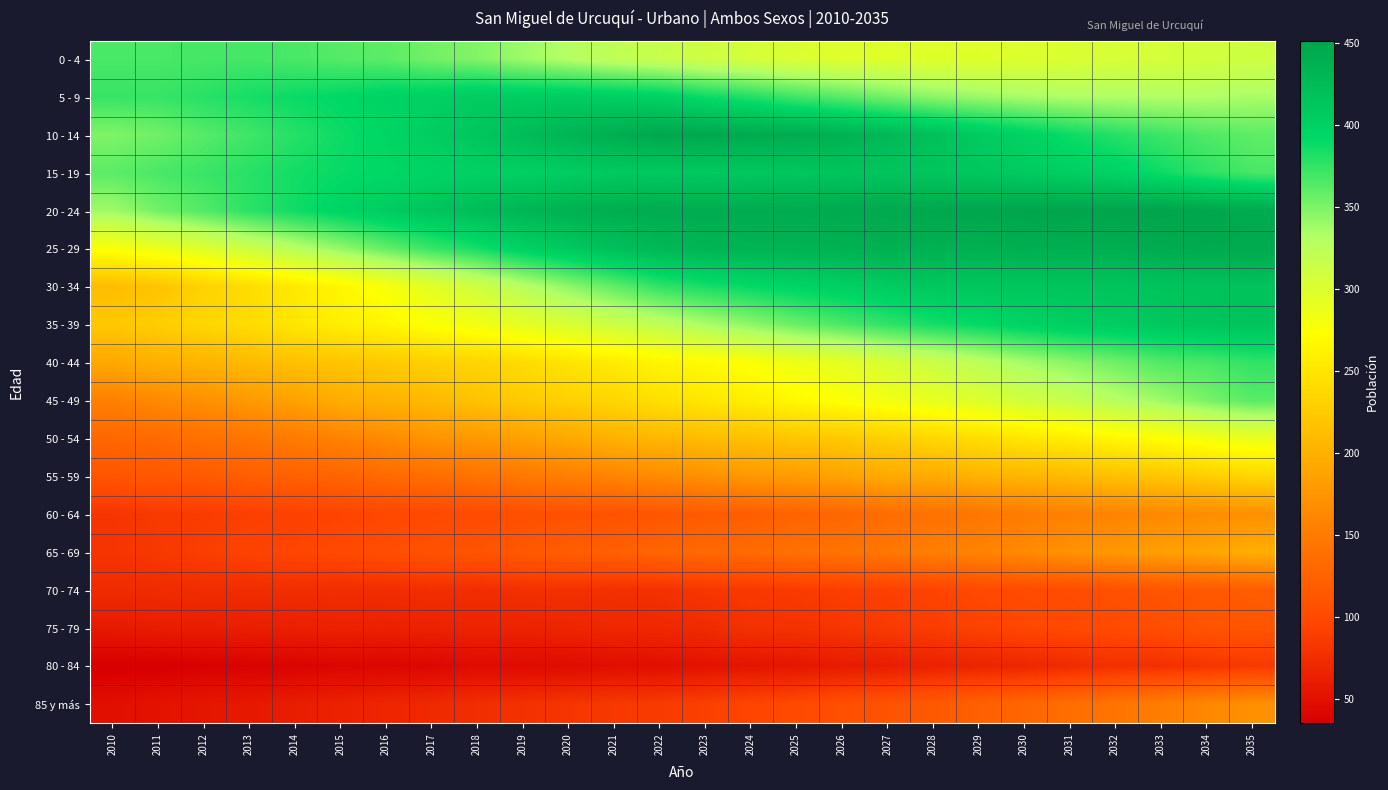

Between 2021 and 2028, which is larger?

2021